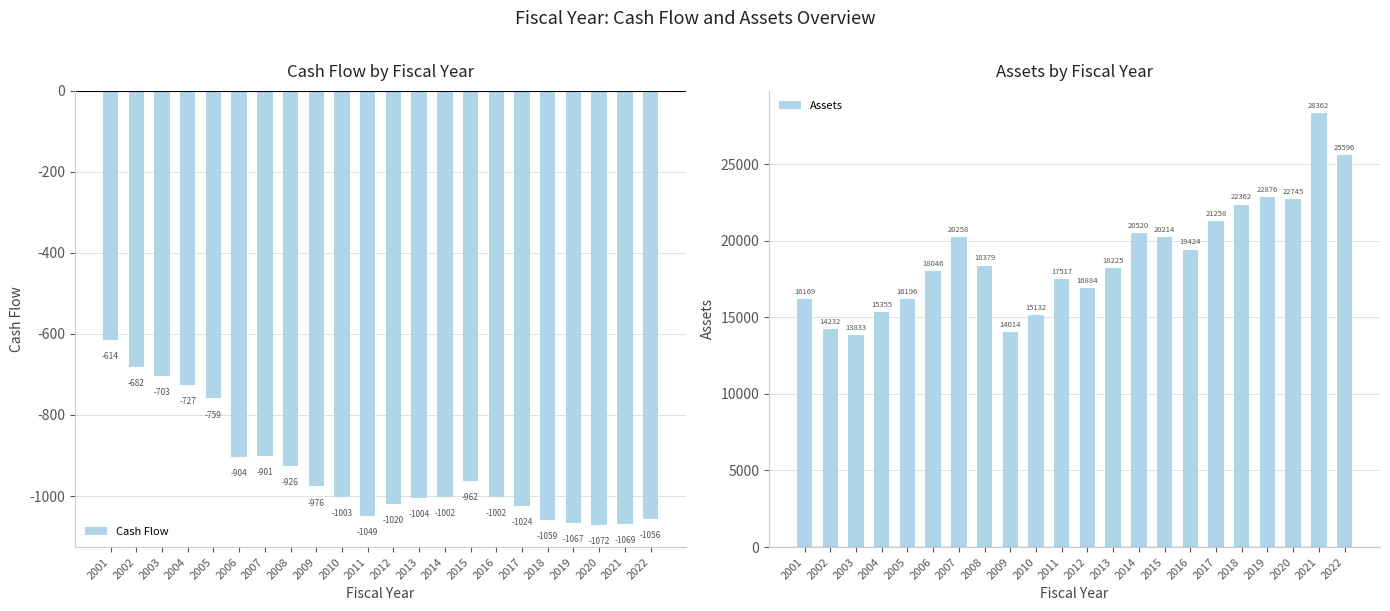

What is the smallest value displayed?

-1072.4